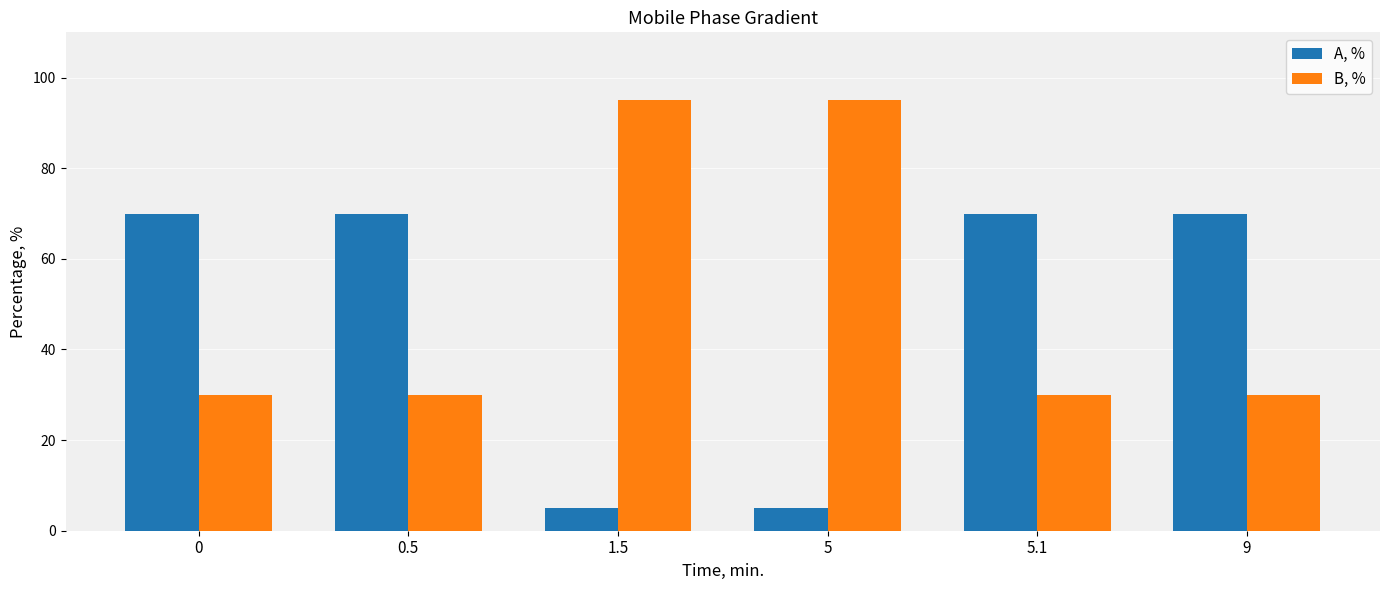

What is the smallest value displayed?

5